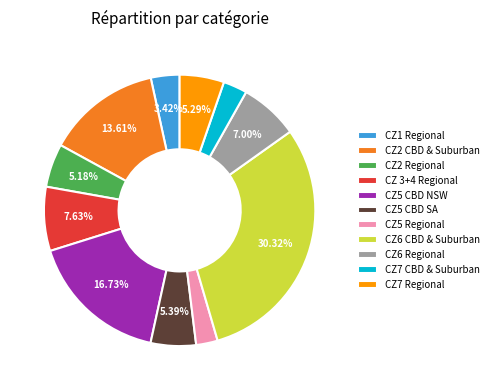

What is the largest slice in the pie chart?

CZ6 CBD & Suburban